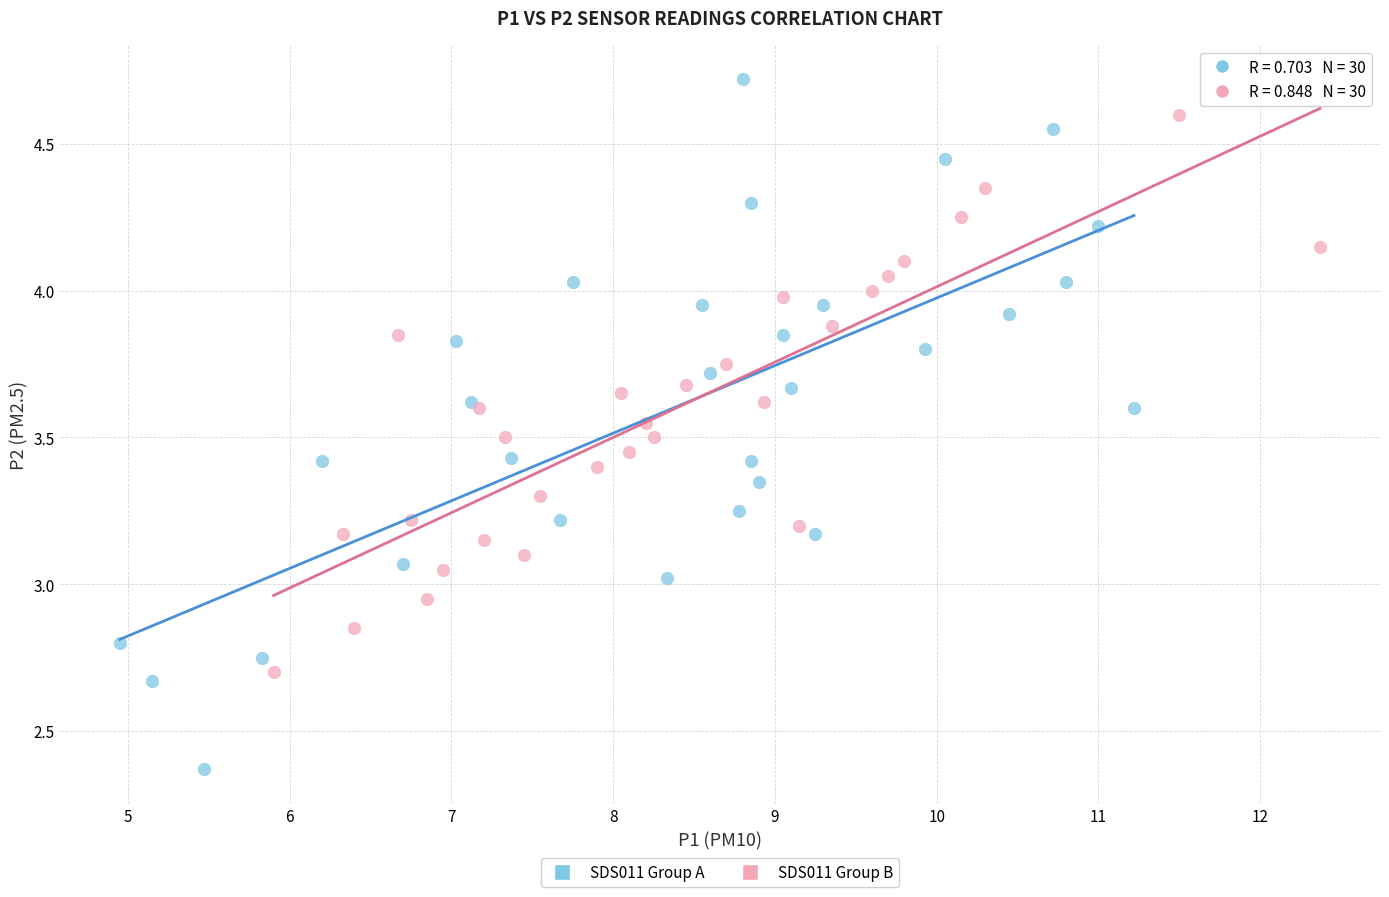

Which series contains the lowest Y value?

SDS011 Group A